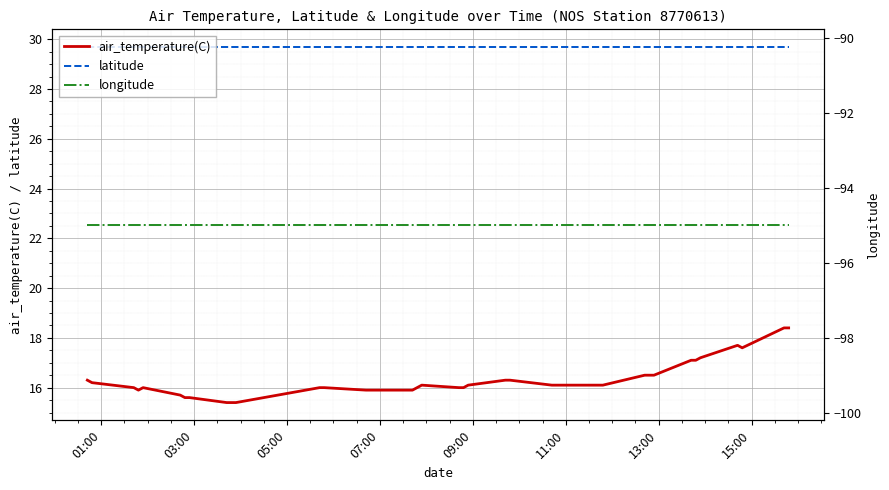

True or false: latitude and air_temperature(C) intersect in this chart.

False